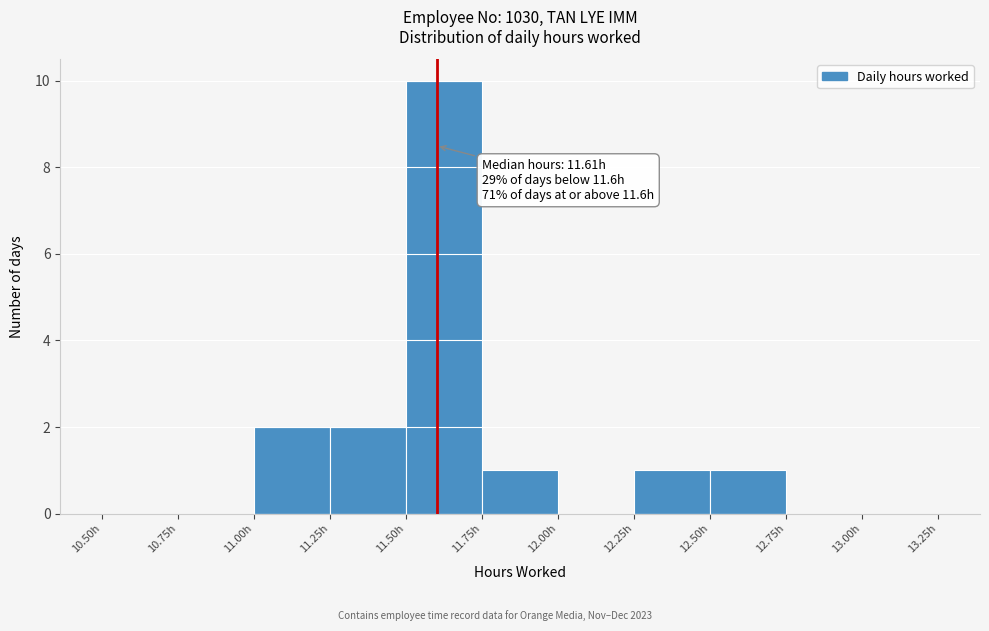

Which range on the x-axis has the tallest bar?

11.50 to 11.75